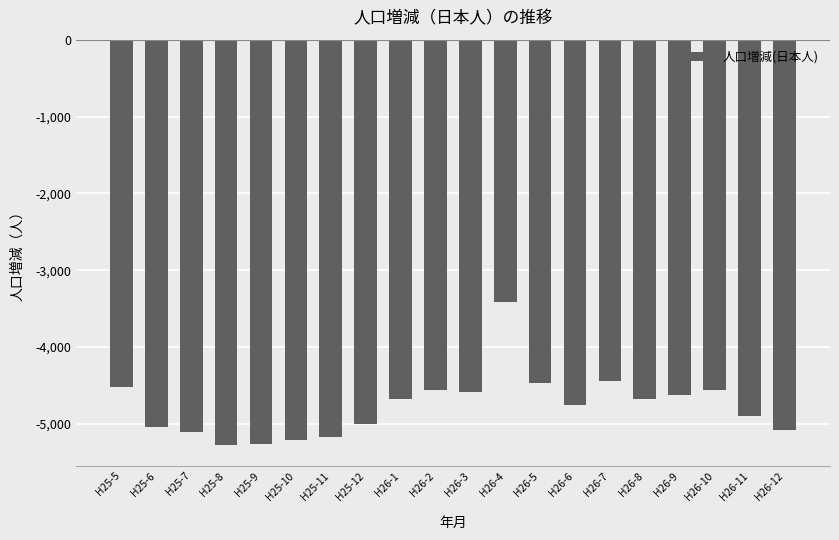

What is the average value?

-4765